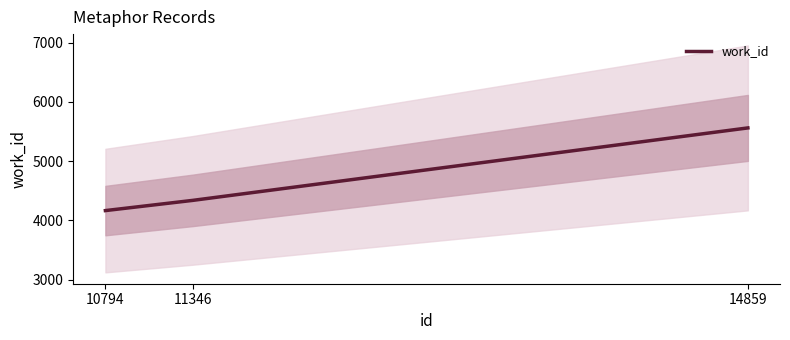

How many values are between 4167 and 5561?

3